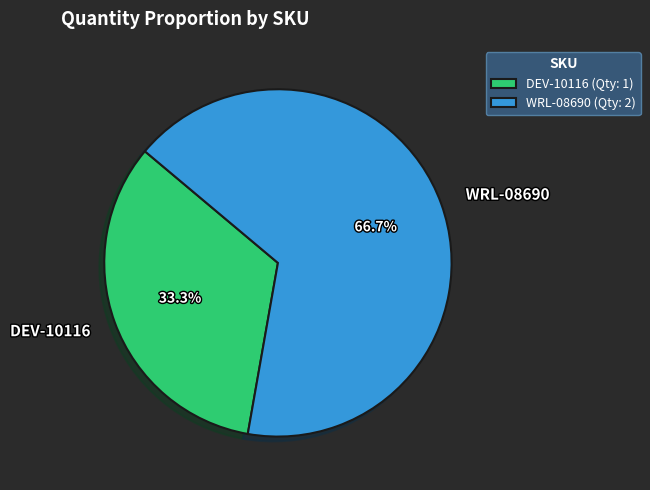

Do DEV-10116 and WRL-08690 together represent more than half of the pie?

Yes